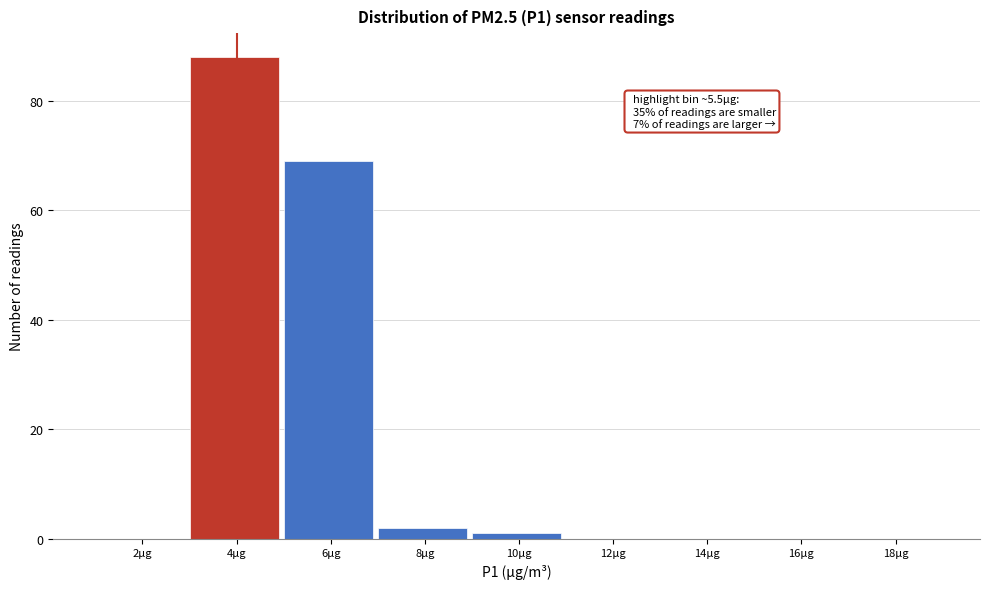

Reading left to right, what are all the values shown in this chart?

2µg=0	4µg=88	6µg=69	8µg=2	10µg=1	12µg=0	14µg=0	16µg=0	18µg=0